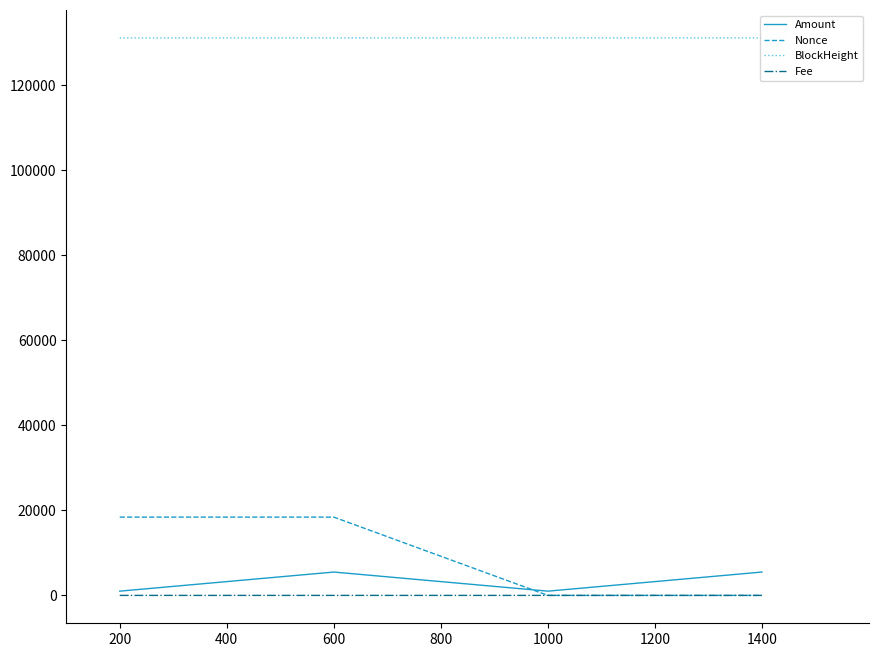

The value of BlockHeight at 1000 is 51656.6. True or false?

False